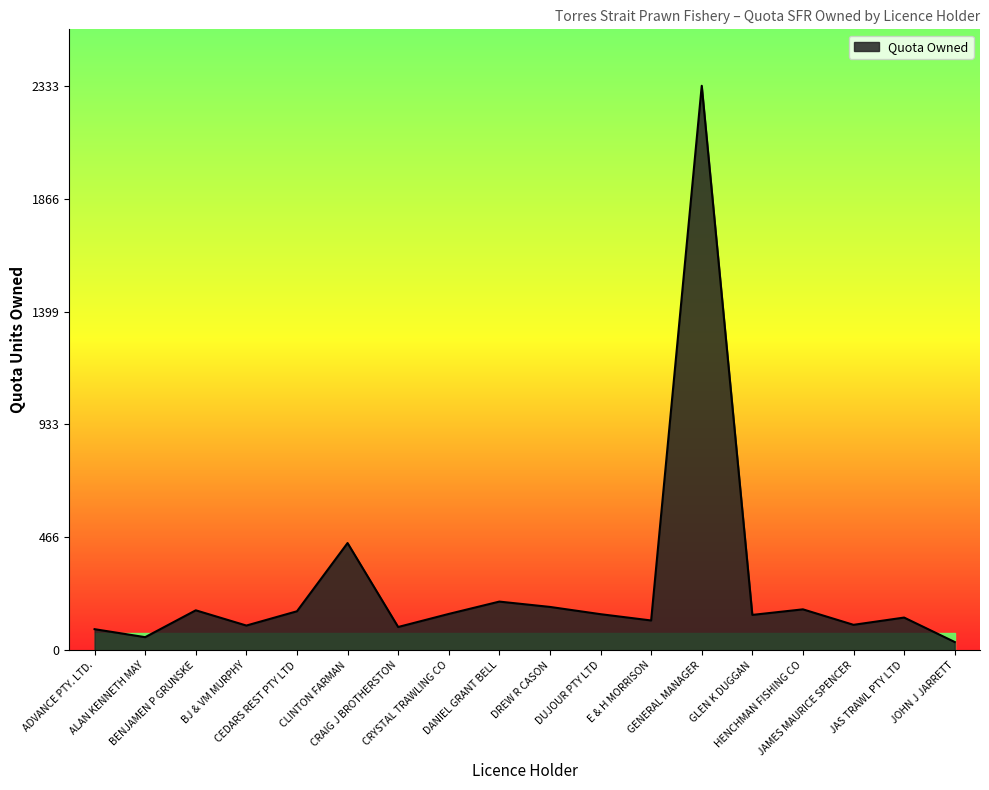

What is the greatest value displayed?

2333